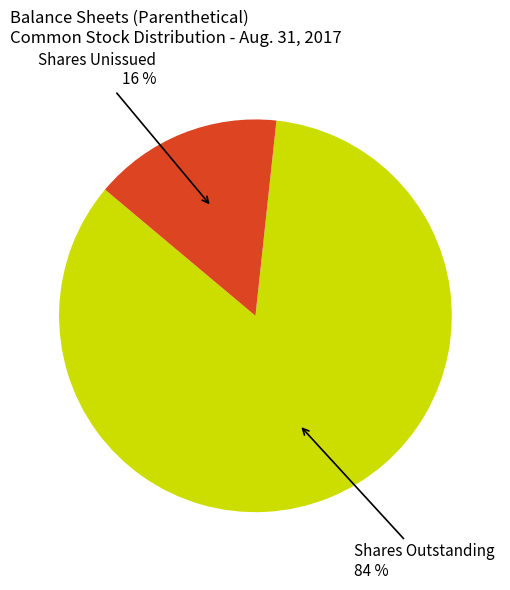

What is the largest slice in the pie chart?

Shares Outstanding